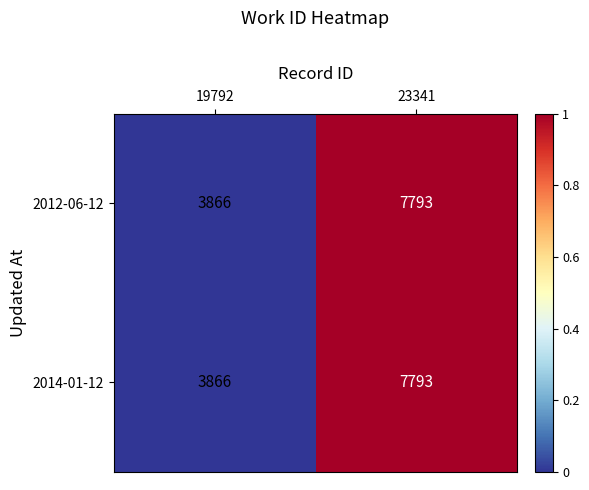

Reading right to left, transcribe all the data shown in this chart.

2012-06-12: 7793	3866
2014-01-12: 7793	3866